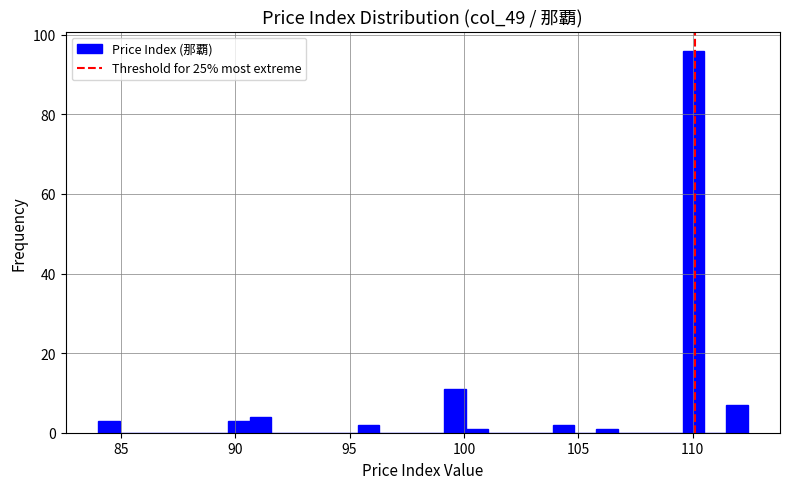

Around what value on the x-axis is the tallest bar? Give the approximate position of its centre, as read against the axis.

110.0